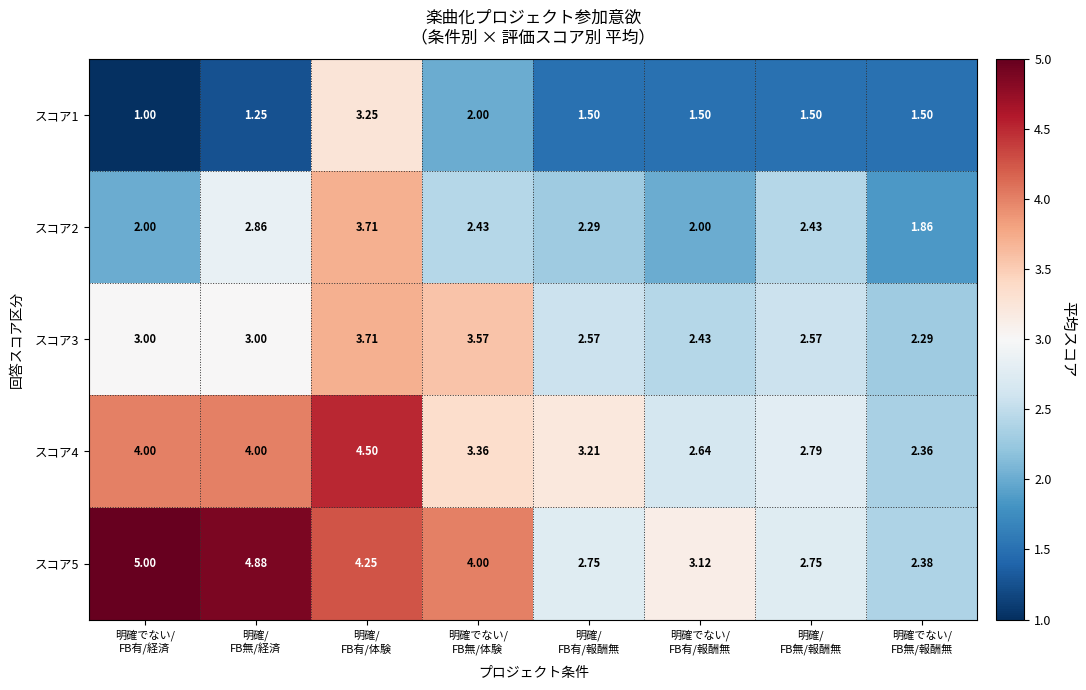

Count the number of data series in this chart.

5